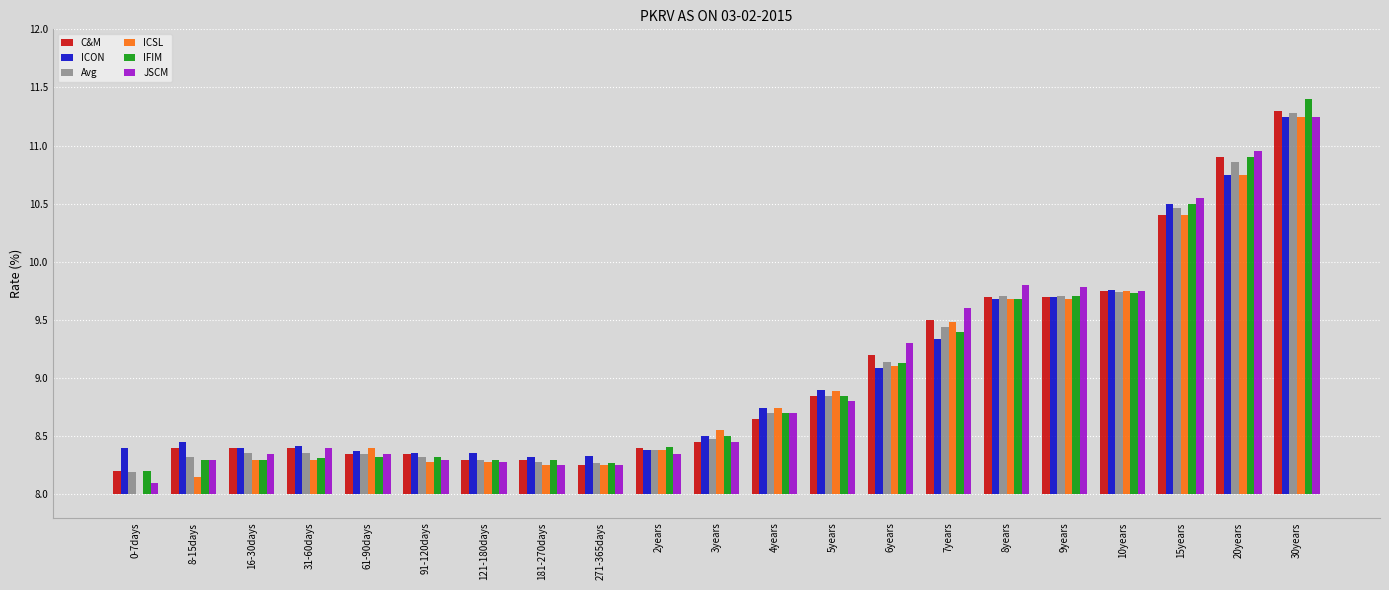

Is the value of ICON at 2years greater than the value of IFIM at 30years?

No